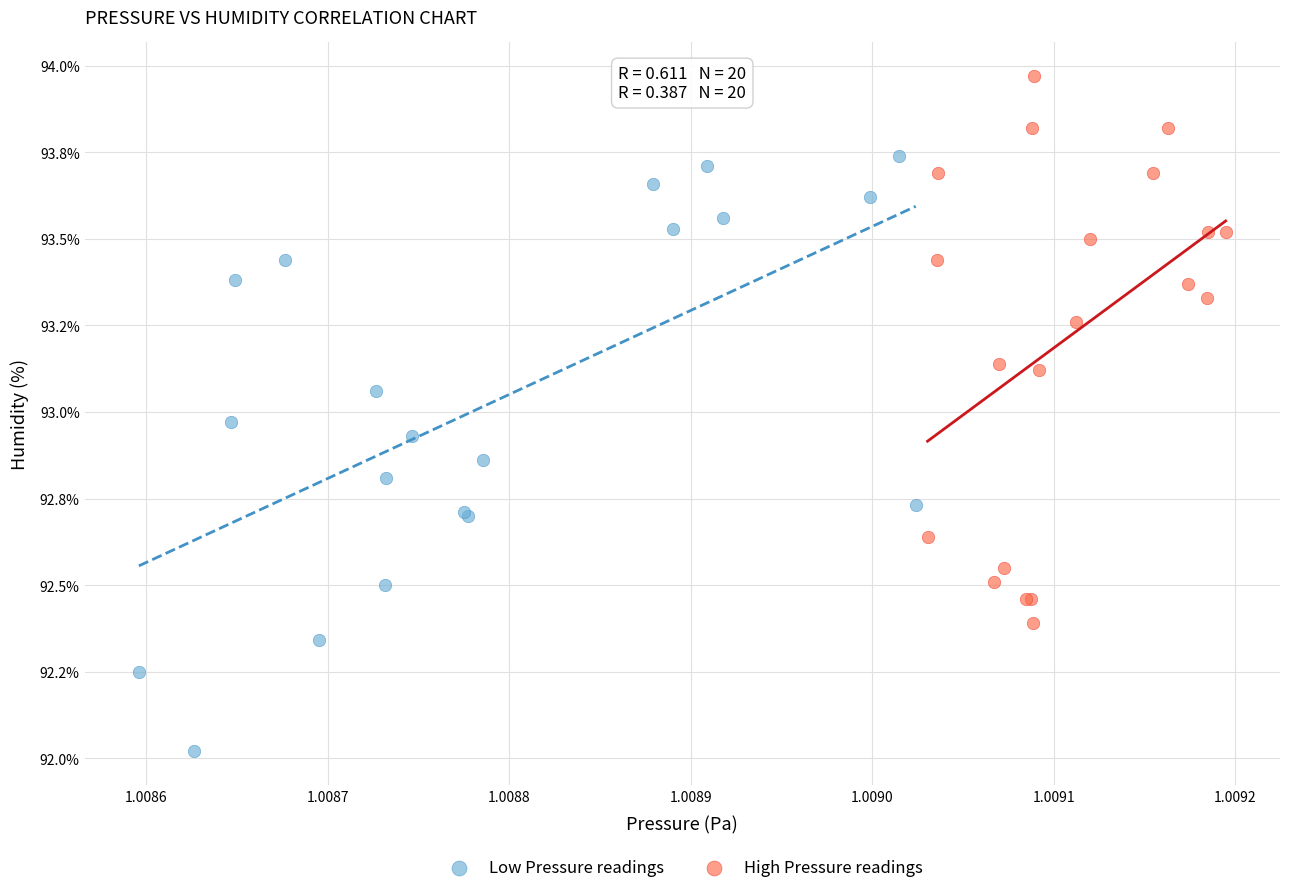

What are all the series names shown in the legend?

Low Pressure readings, High Pressure readings